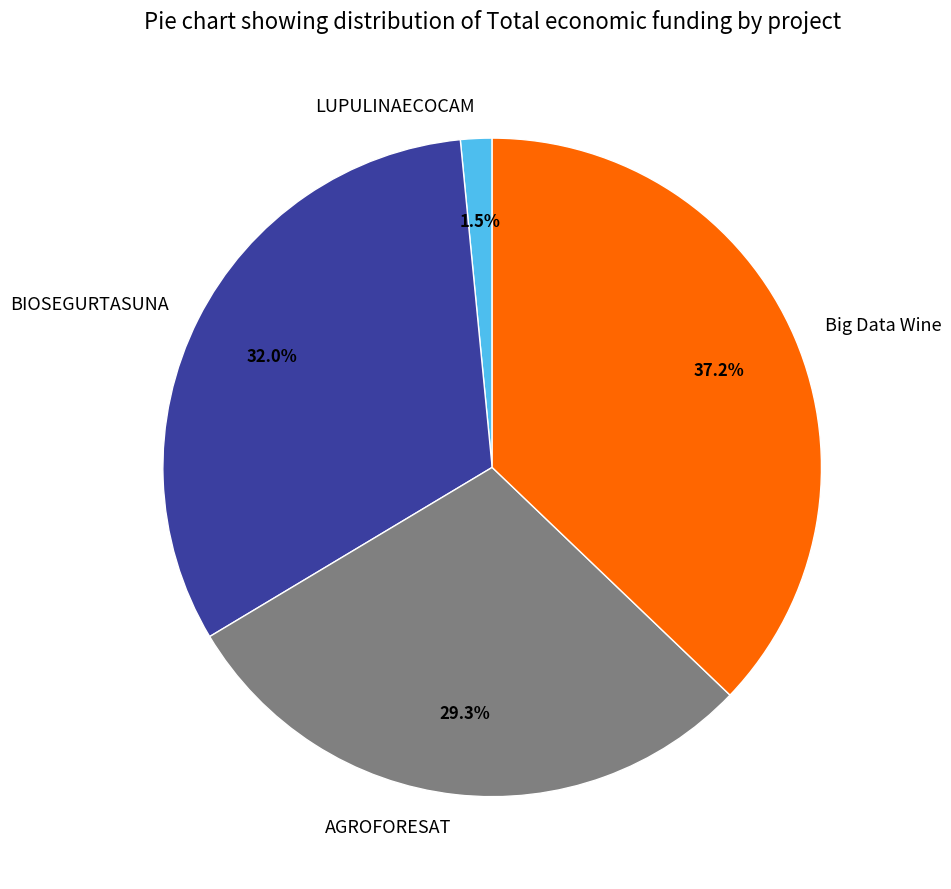

Rank the categories by value from lowest to highest.

LUPULINAECOCAM, AGROFORESAT, BIOSEGURTASUNA, Big Data Wine